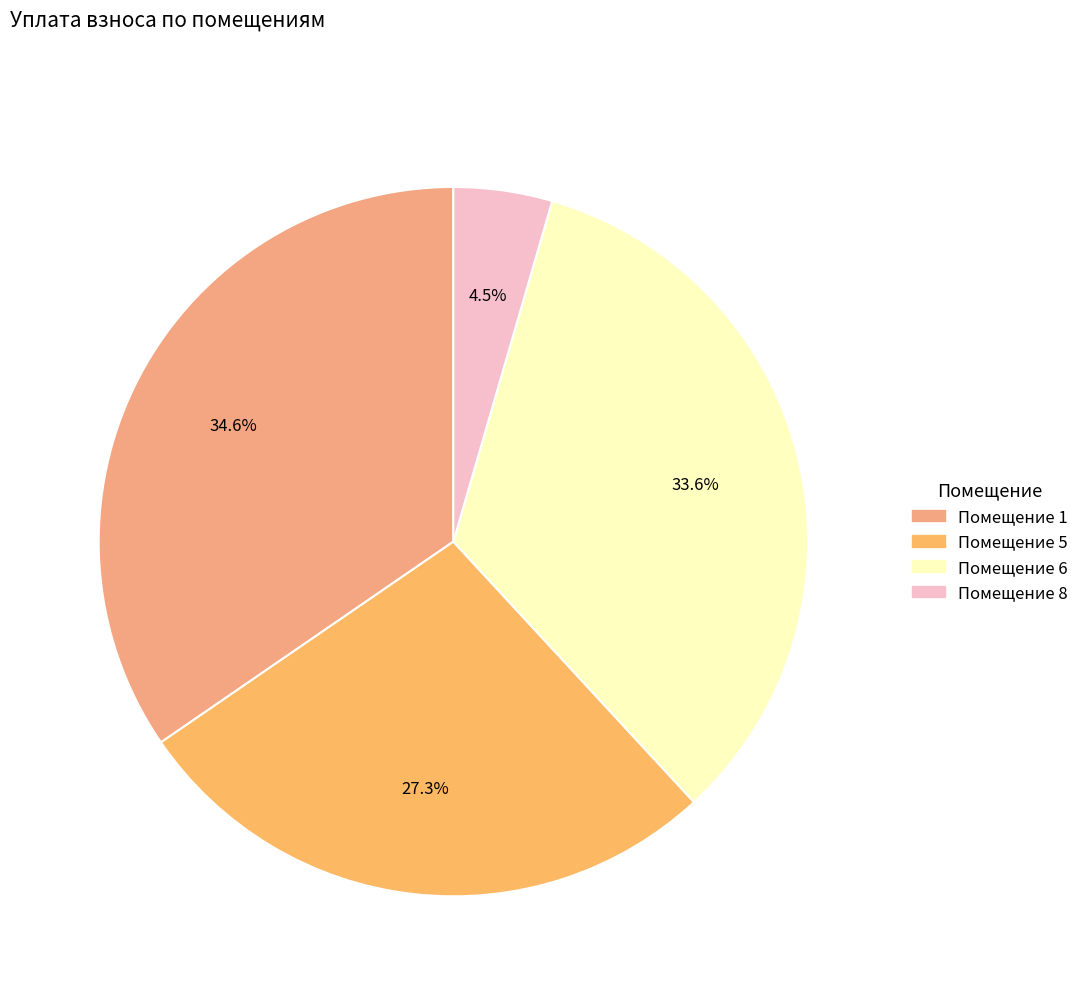

To the nearest percent, what is the difference between the largest and smallest slice percentages?

30%